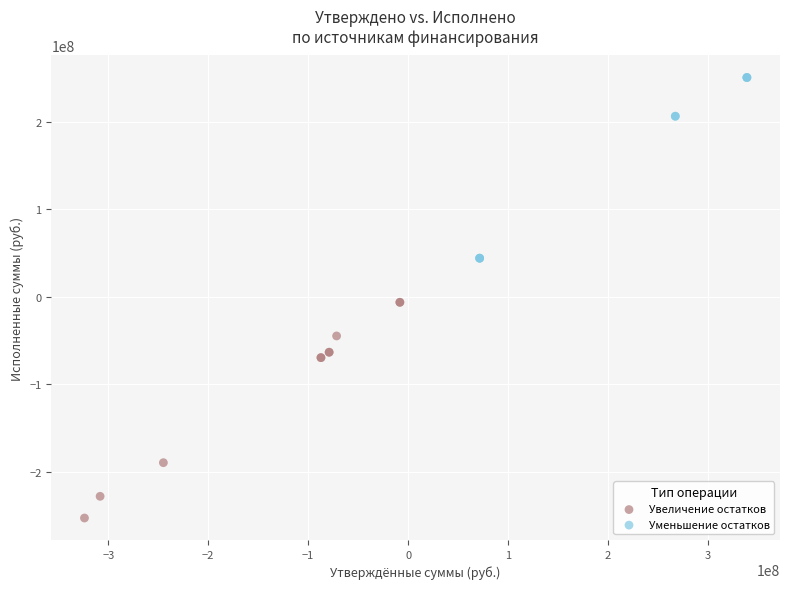

Which series reaches the maximum Y coordinate?

Уменьшение остатков